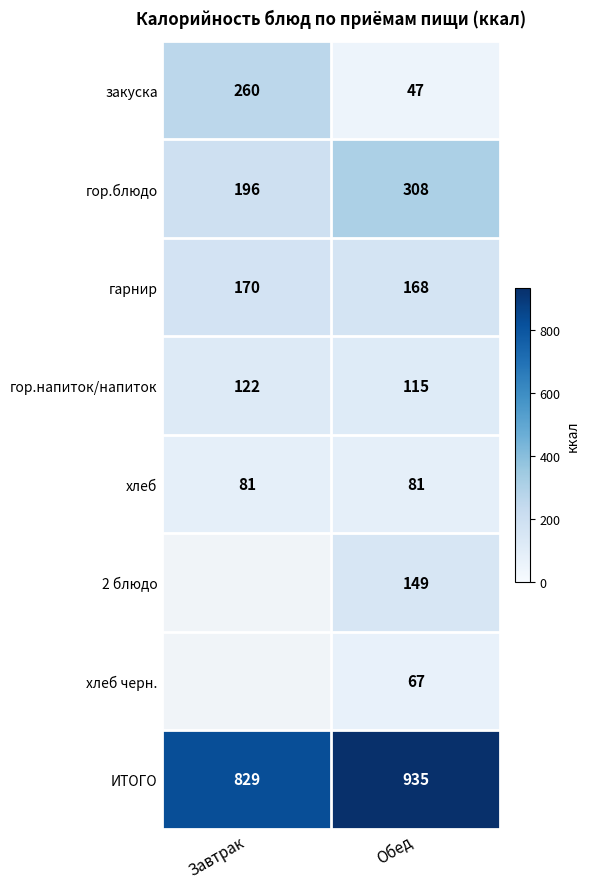

Count the гор.блюдо values in the range 196 to 308.

2